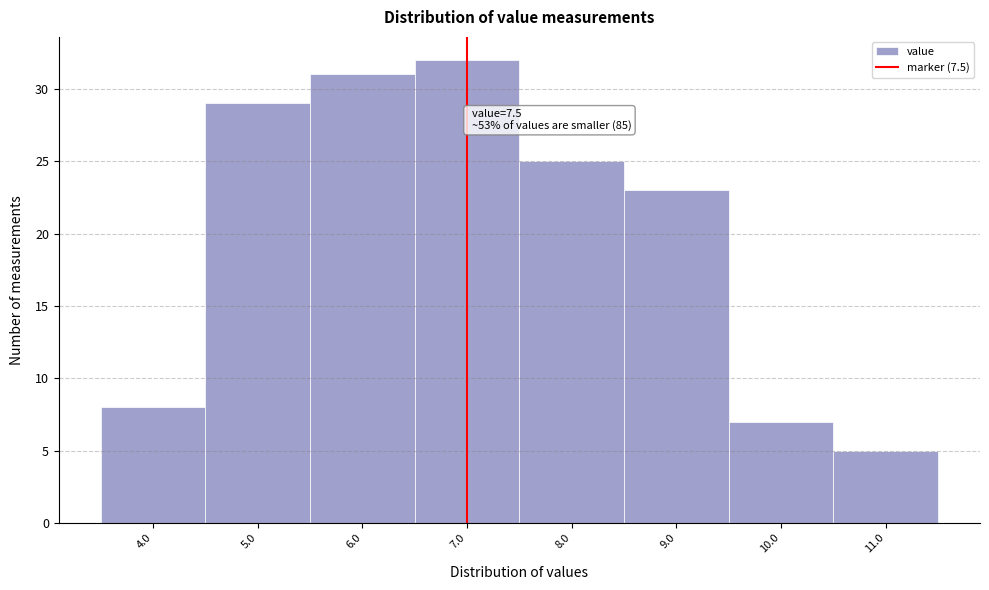

Reading right to left, what are all the values shown in this chart?

11.0=5	10.0=7	9.0=23	8.0=25	7.0=32	6.0=31	5.0=29	4.0=8